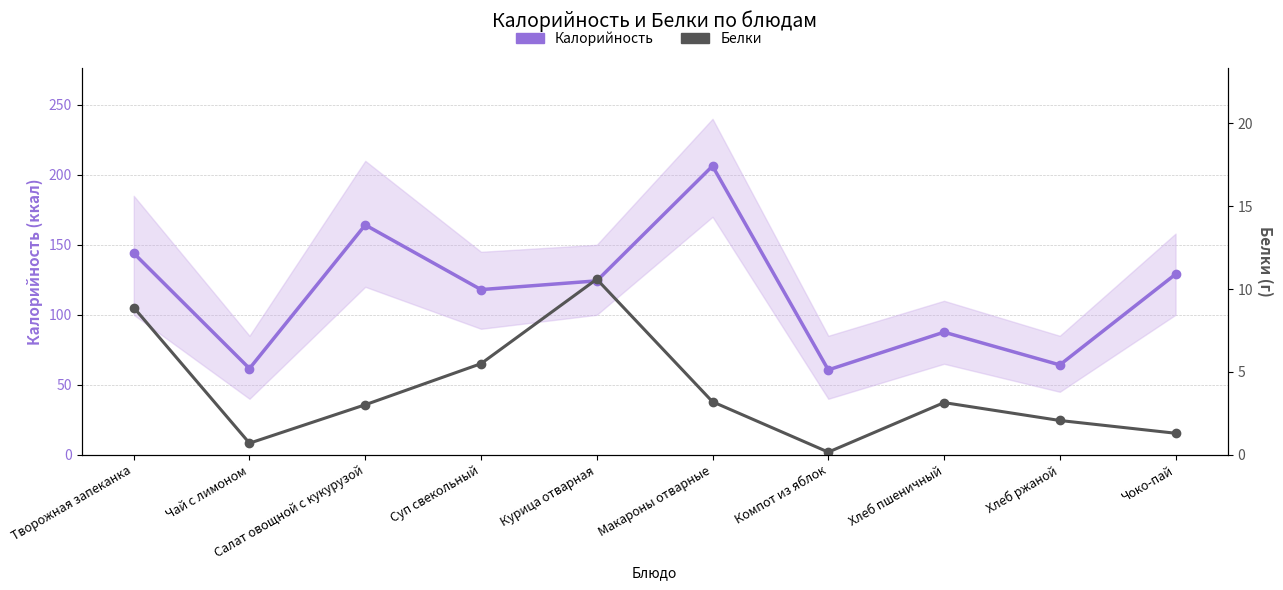

In Белки, how many points are higher than both neighbors (excluding endpoints)?

2